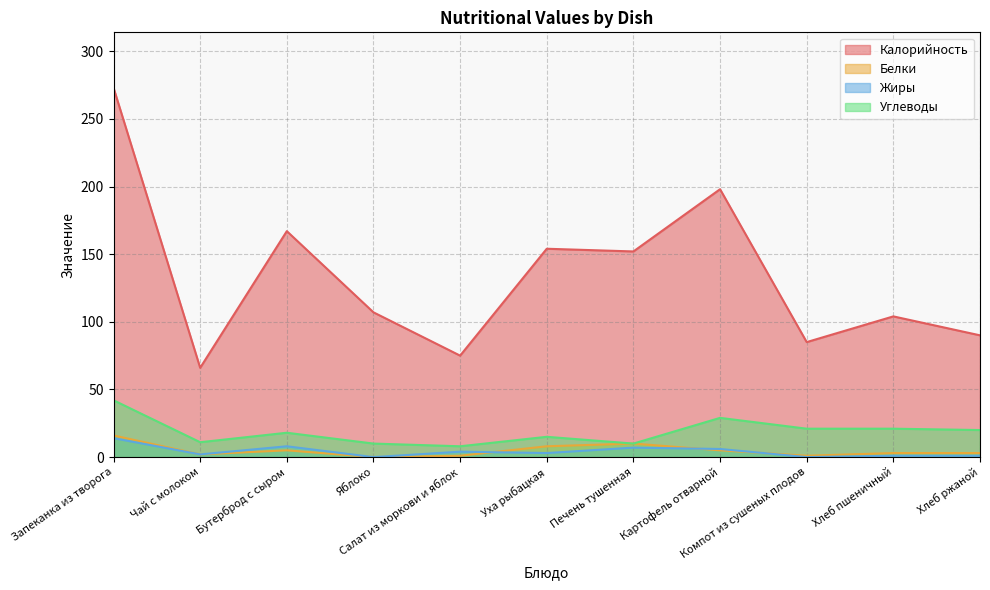

True or false: Калорийность and Жиры intersect in this chart.

False